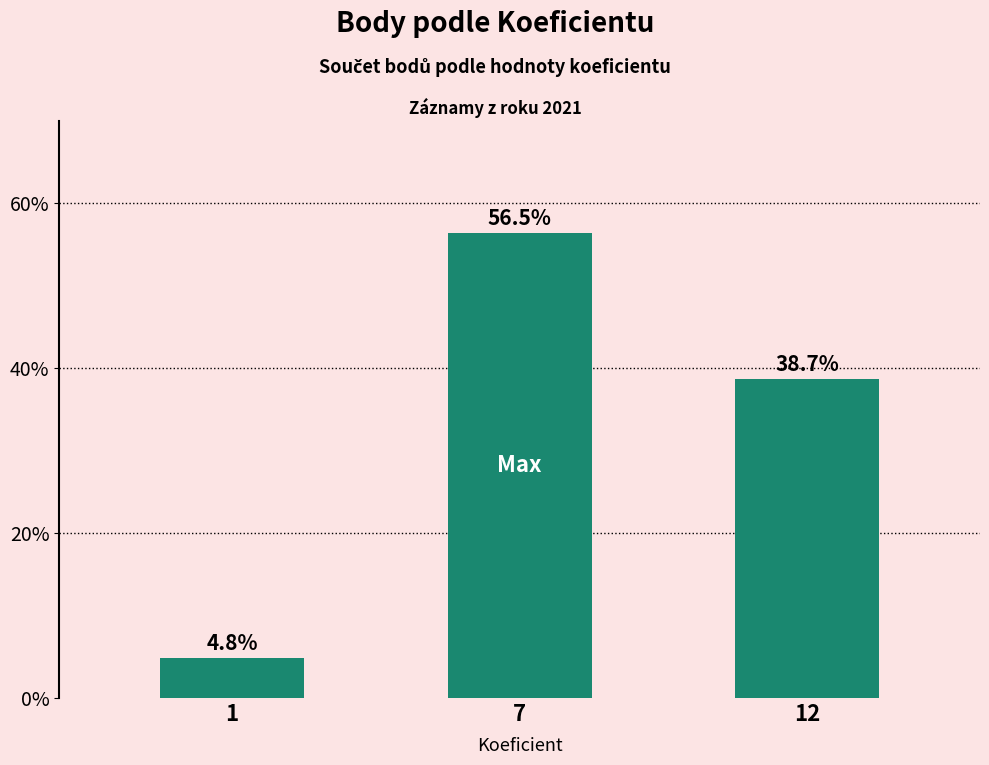

What is the difference between the maximum and minimum values?

51.6